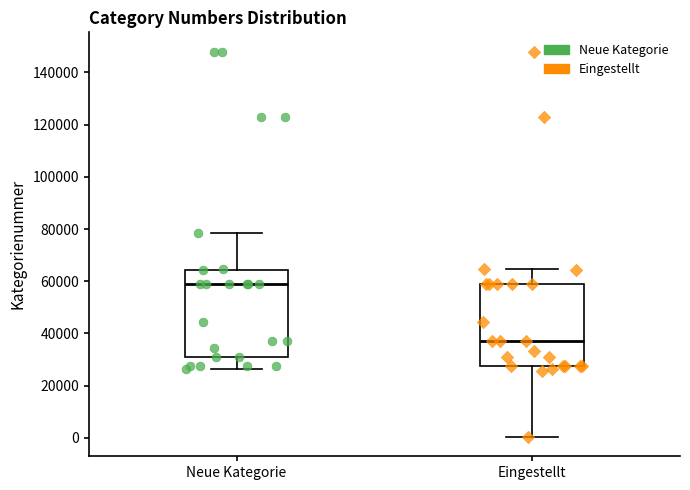

Reading left to right, transcribe this box plot: for each box, give where its median line is, the range the box spans, and where its two whiskers end, as read against the y-axis. The values are not printed on the chart, so give them approximately, as read against the axis.

Neue Kategorie: median 58000, box 32000 to 64000, whiskers 26000 to 78000
Eingestellt: median 38000, box 28000 to 58000, whiskers 0 to 64000